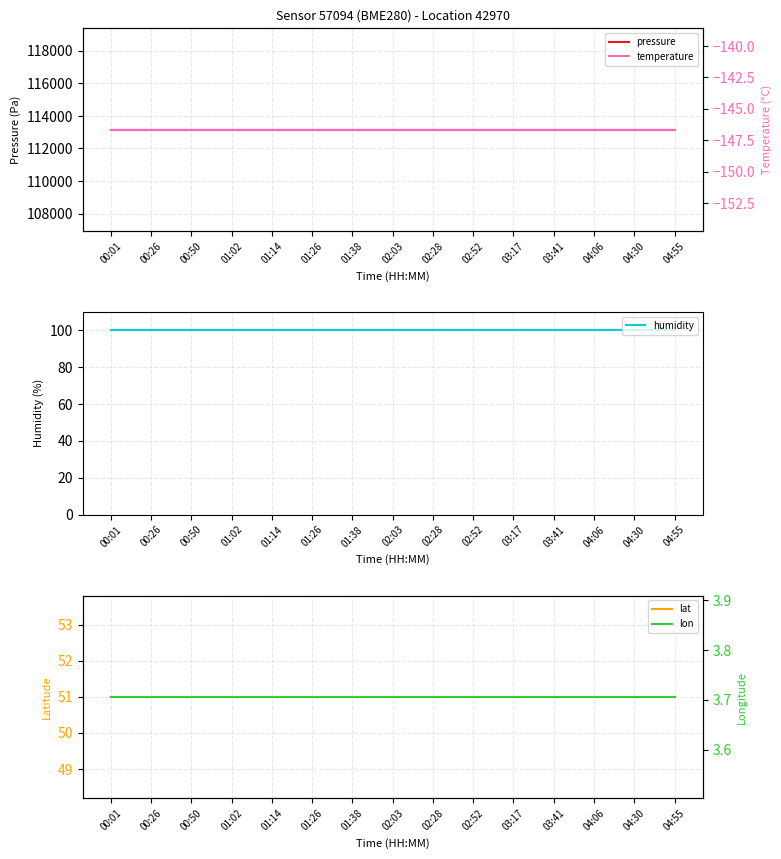

True or false: temperature and humidity cross at least once.

False